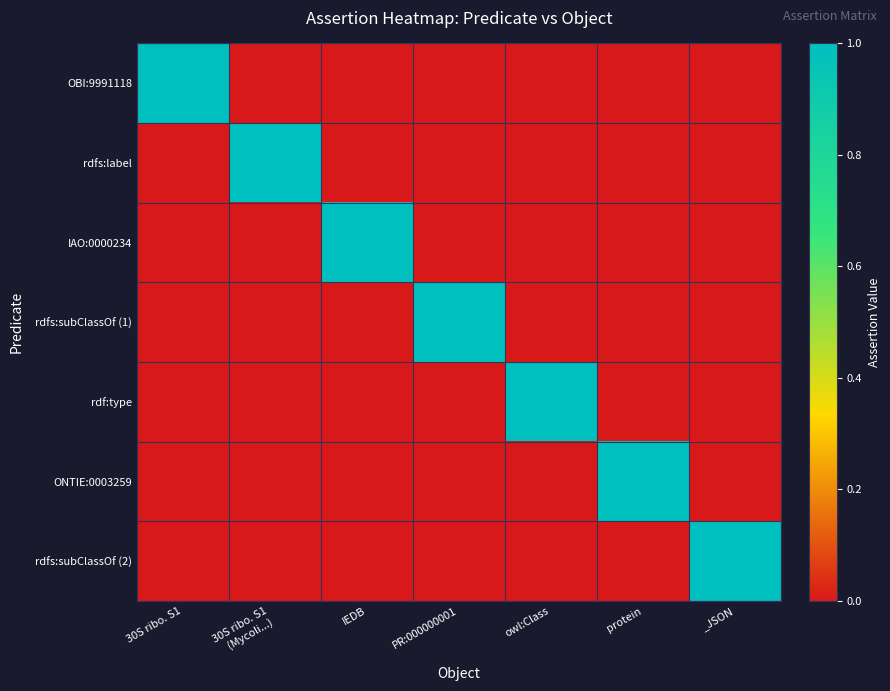

Which series has the largest total across all categories?

OBI:9991118